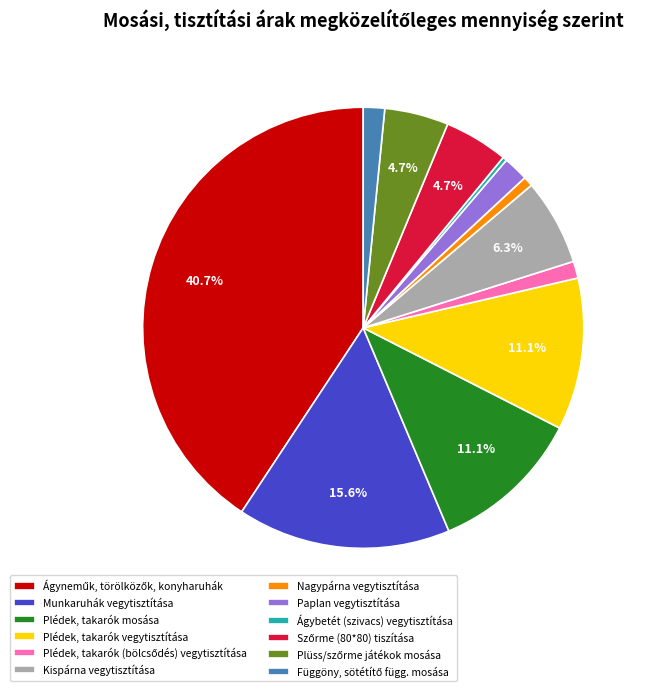

How many segments does this pie chart have?

12